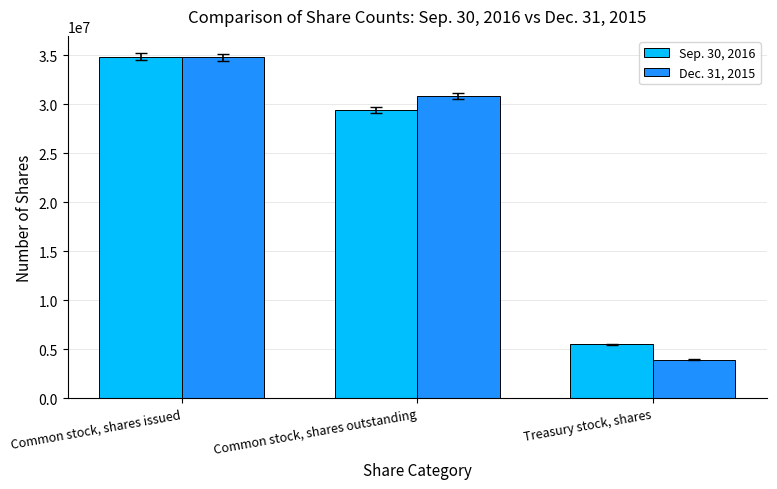

What is the maximum value for Sep. 30, 2016?

34888110